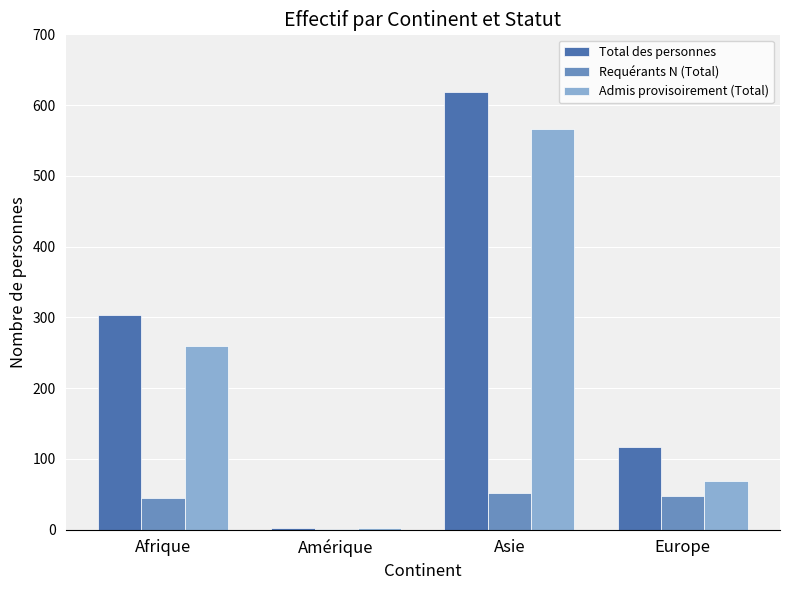

Are the bars grouped side by side (vs. stacked)?

Yes